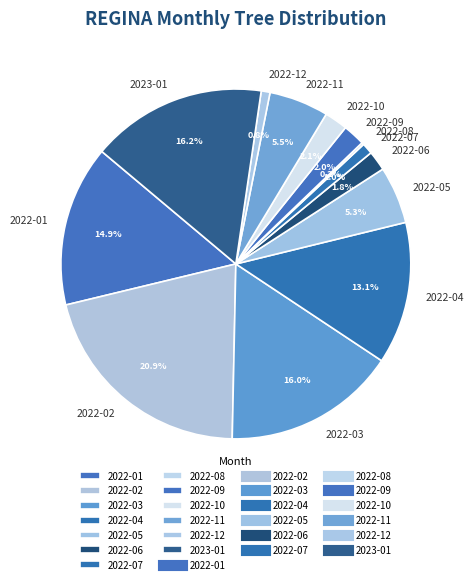

The 2022-10 slice represents 15% of the pie. True or false?

False